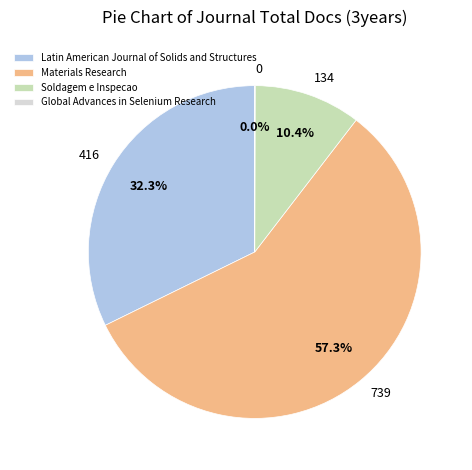

Is Materials Research the majority of the pie?

Yes